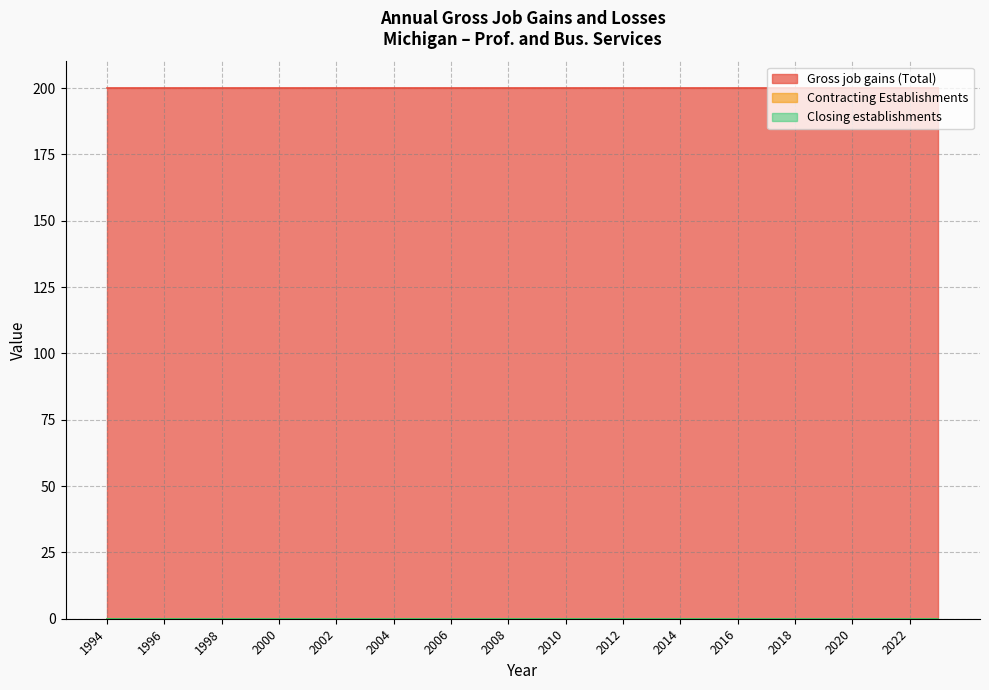

True or false: Gross job gains (Total) and Closing establishments intersect in this chart.

False